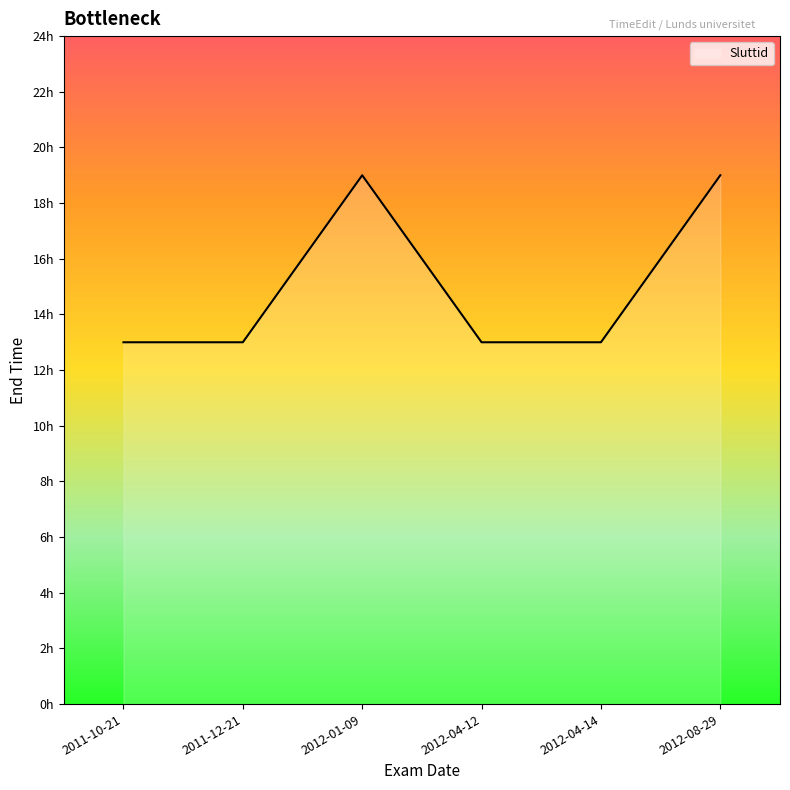

The chart shows a value of 13 at 2011-10-21. True or false?

True